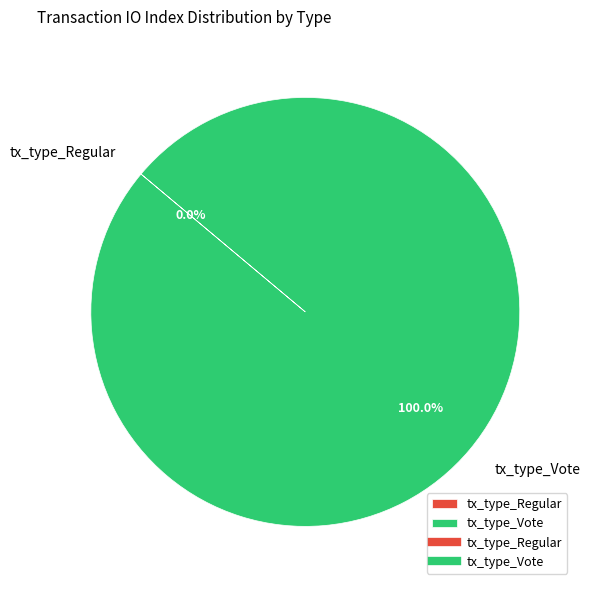

Is it true that tx_type_Regular is 7% of the pie?

False